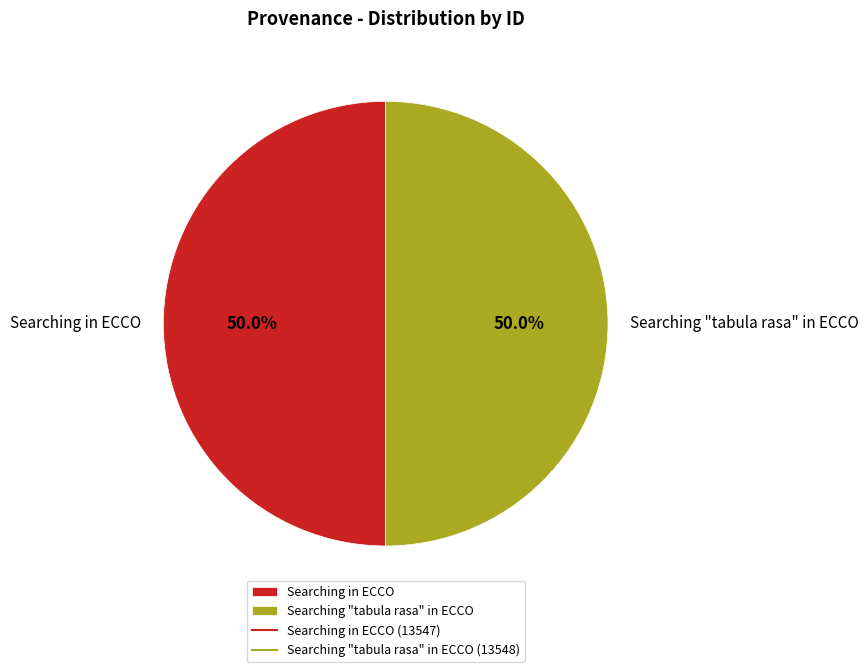

Is it true that Searching "tabula rasa" in ECCO is 55% of the pie?

False